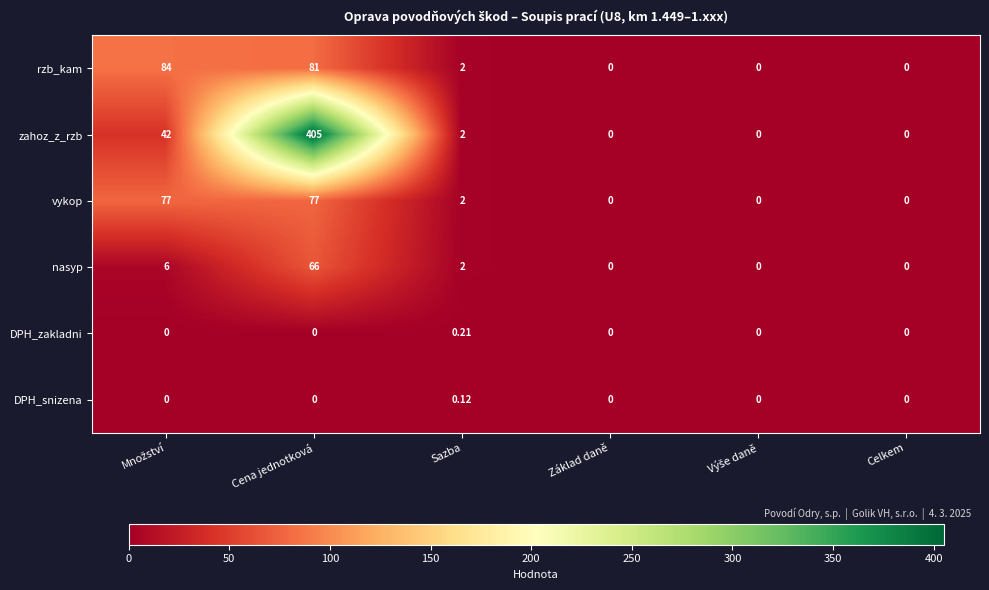

What is the maximum value shown in the chart?

405.0